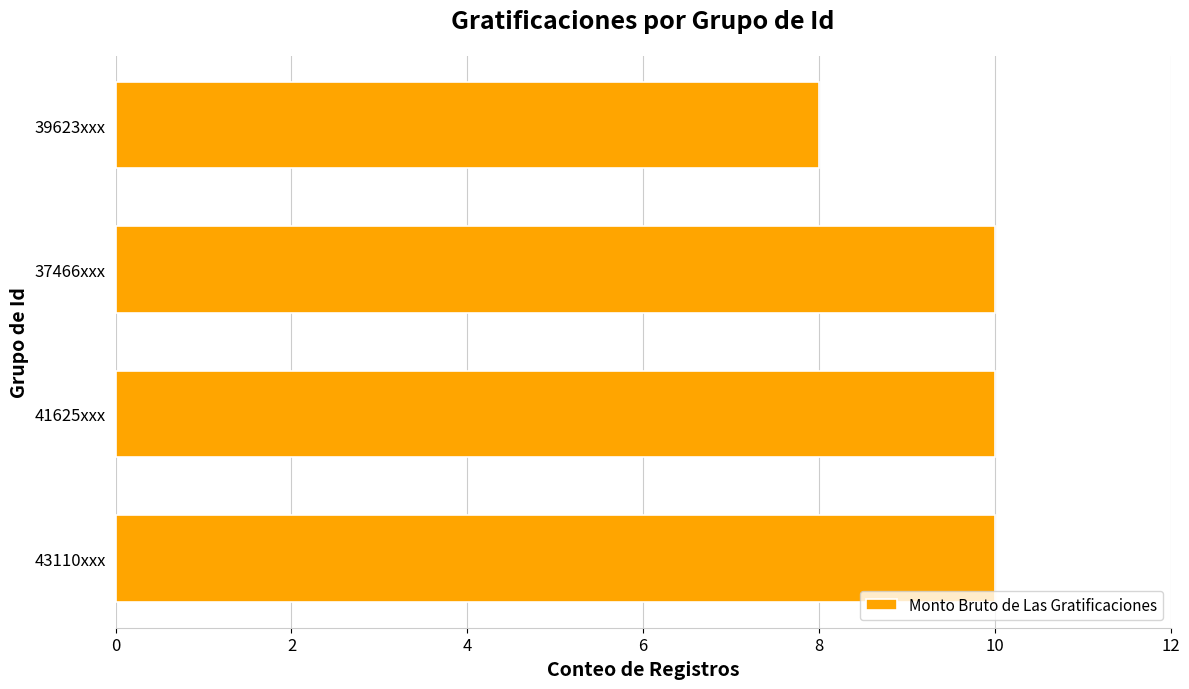

What is the sum of all values?

38